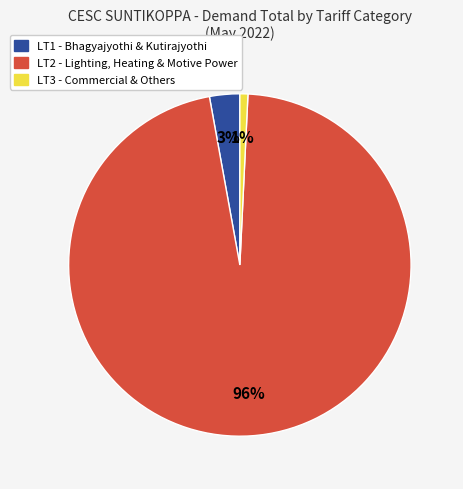

Does any single category account for the majority?

Yes